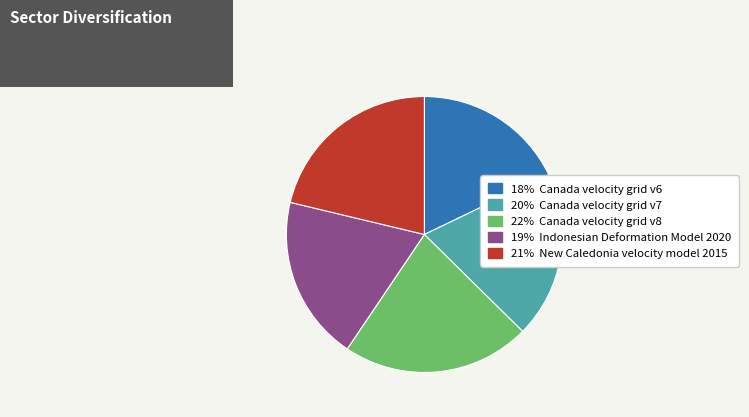

How many segments does this pie chart have?

5